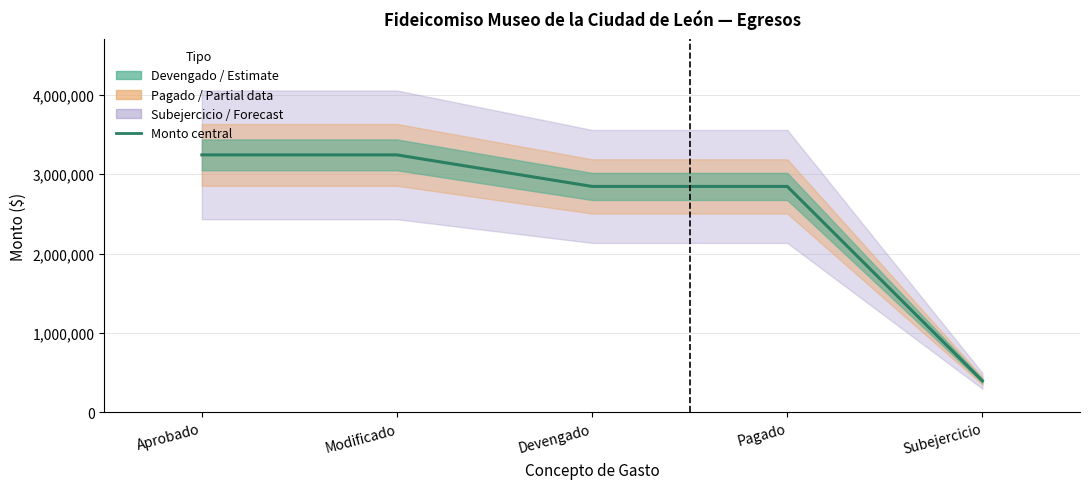

Reading left to right, list all the values displayed in this chart.

Aprobado=3242597.0	Modificado=3242597.0	Devengado=2845414.7	Pagado=2845414.7	Subejercicio=397182.3